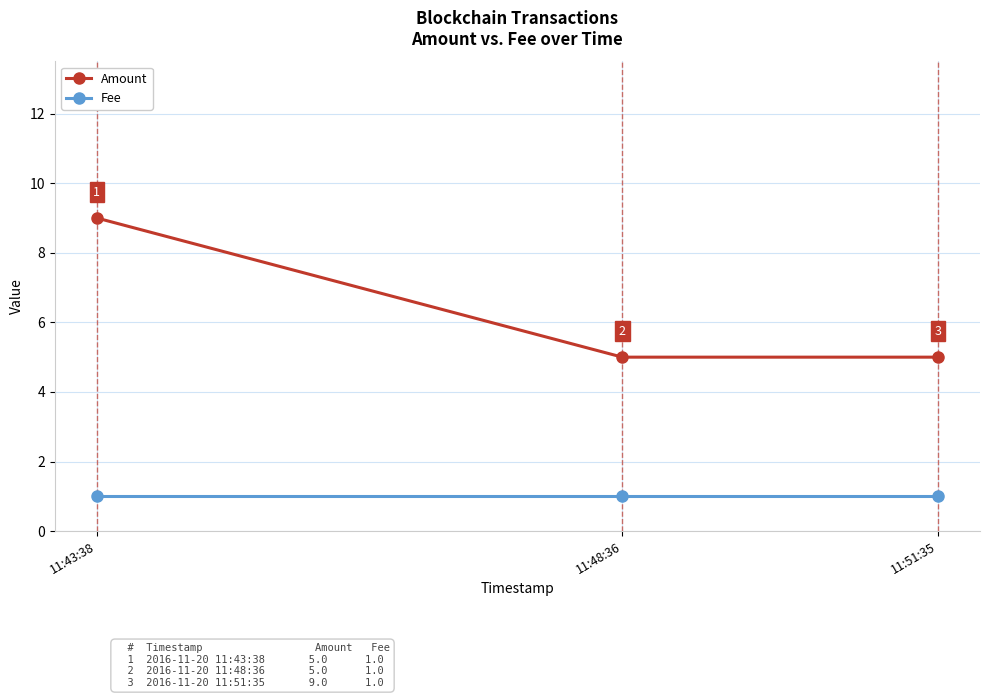

Rank the series by their maximum value, from lowest to highest.

Fee, Amount